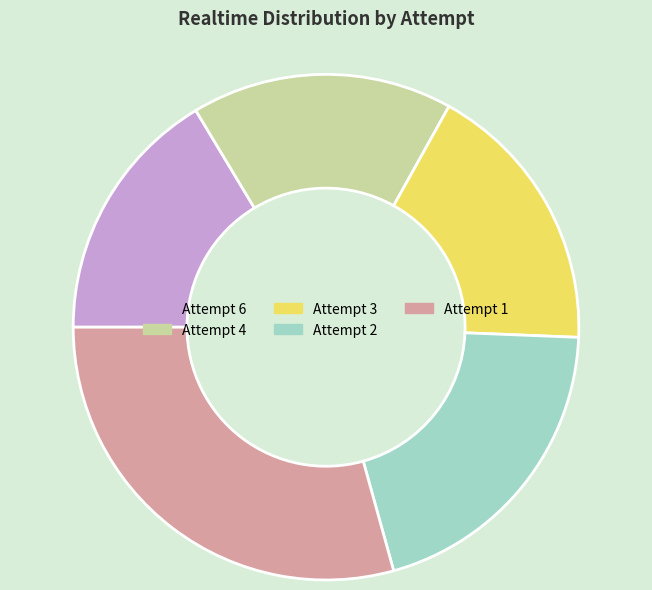

Do Attempt 2 and Attempt 1 together represent more than half of the pie?

No